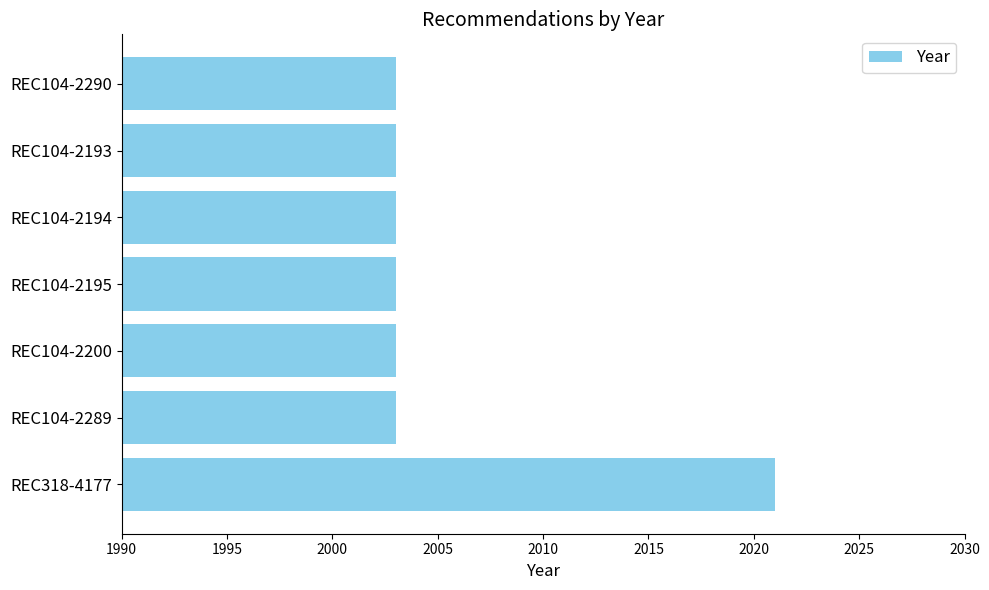

Reading bottom to top, what are all the values shown in this chart?

2021	2003	2003	2003	2003	2003	2003